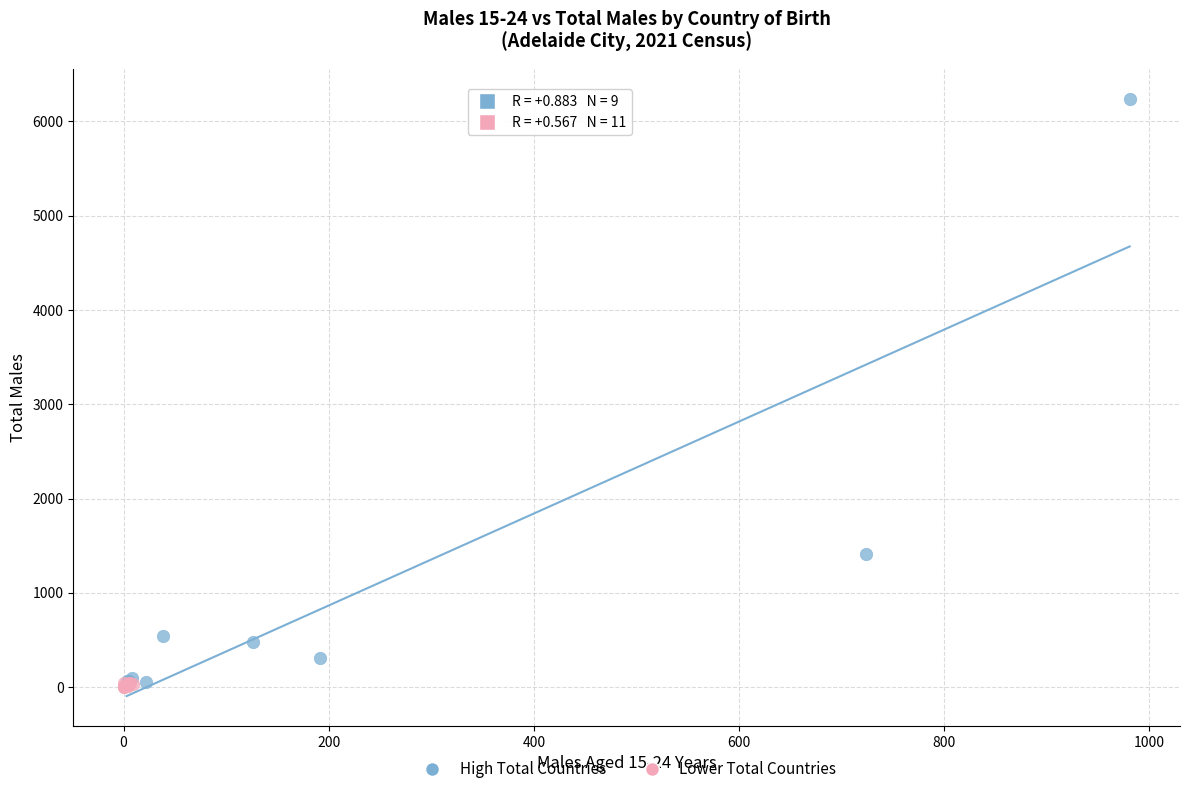

Which series has the largest Y range (max minus min)?

High Total Countries